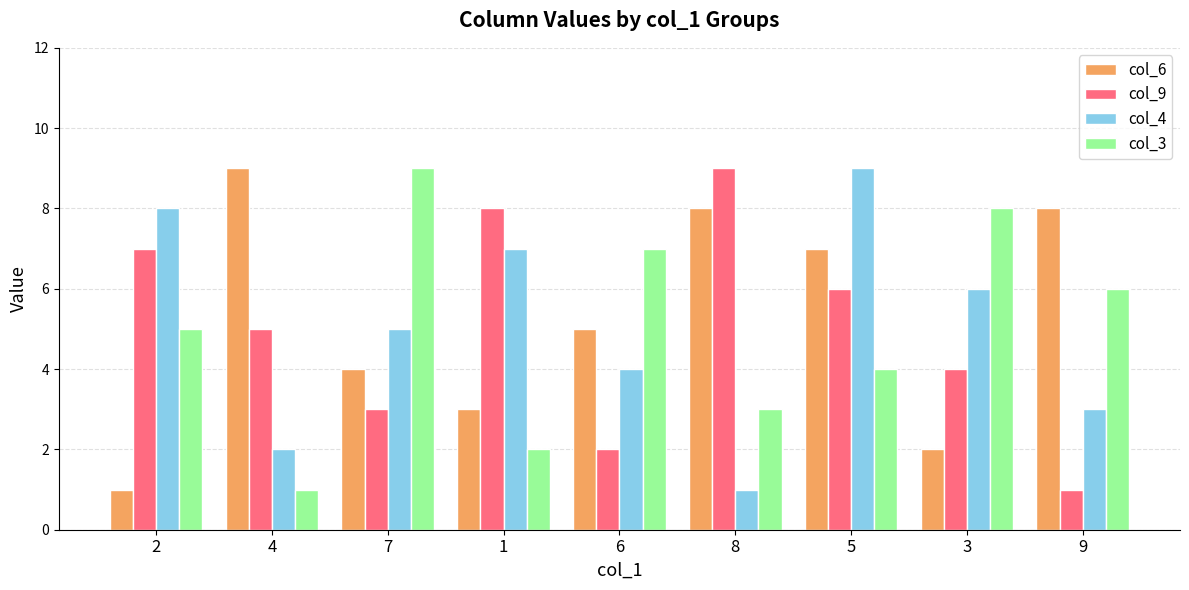

Reading left to right, extract all data points from this chart.

col_6: 1	9	4	3	5	8	7	2	8
col_9: 7	5	3	8	2	9	6	4	1
col_4: 8	2	5	7	4	1	9	6	3
col_3: 5	1	9	2	7	3	4	8	6